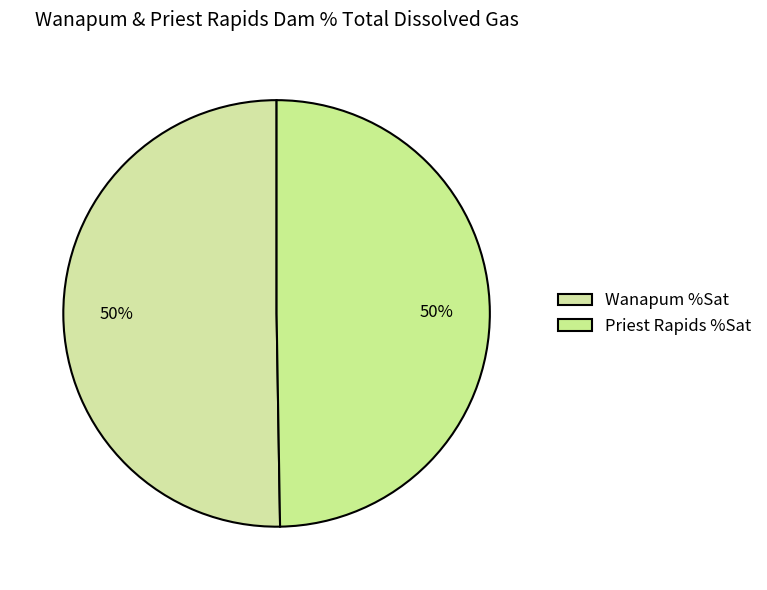

True or false: Wanapum %Sat accounts for 35% of the total.

False